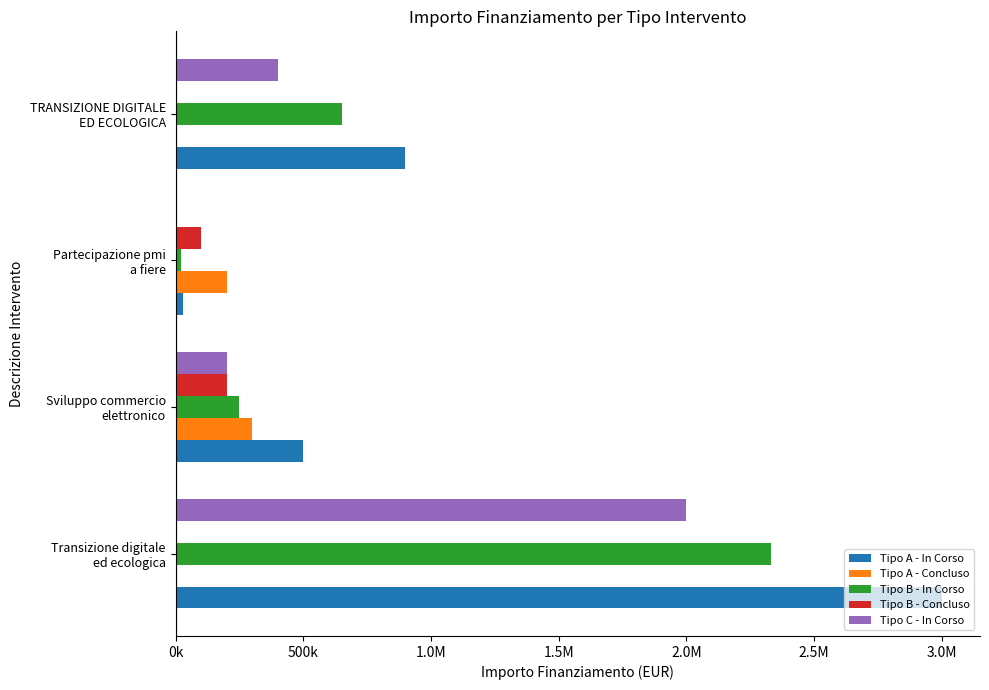

What is the average value of the Tipo C - In Corso series?

650000